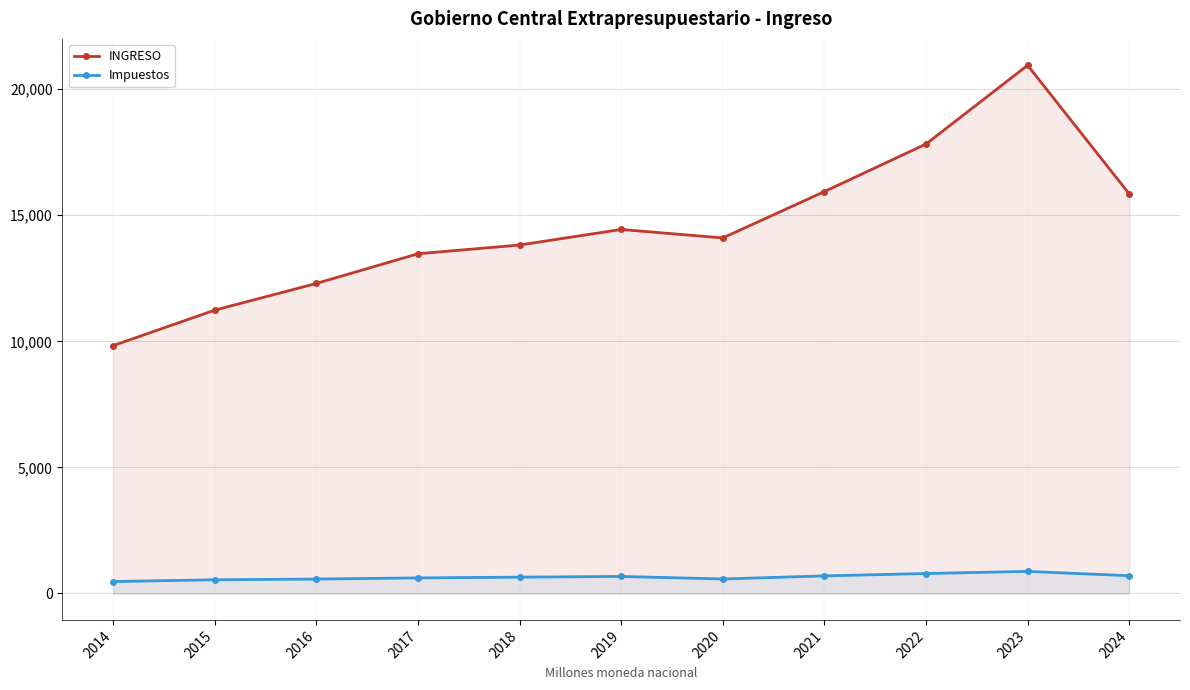

Is it true that Impuestos equals 698.1 at 2021?

True